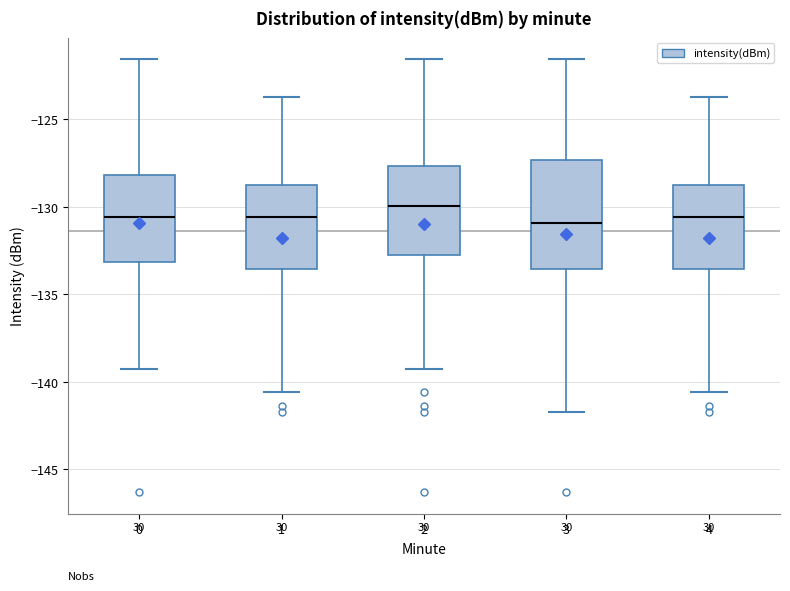

Where does the lower whisker of the box at x = 2 end on the y-axis? The values are not printed on the chart, so give them approximately, as read against the axis.

-139.5